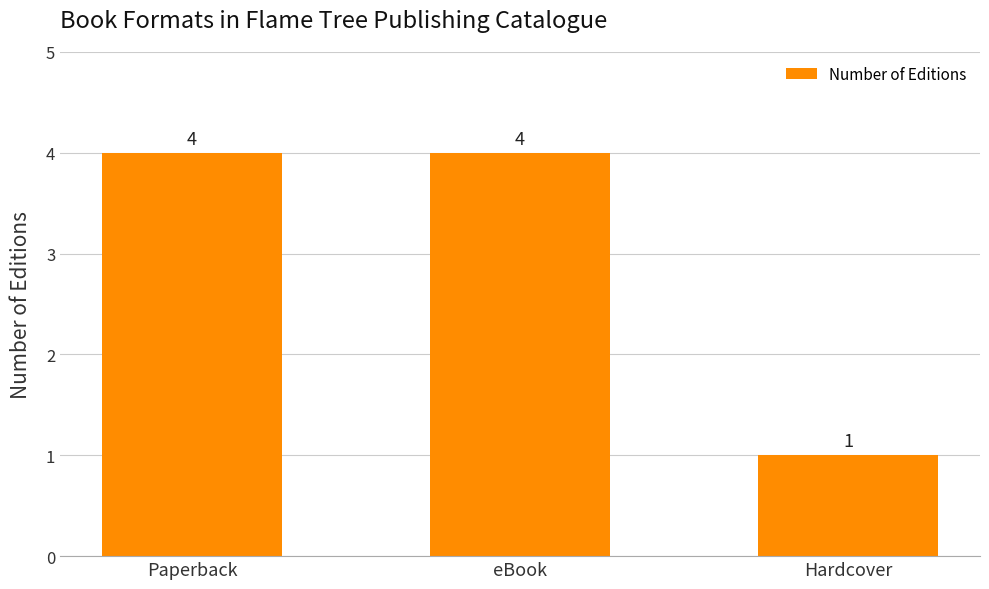

Approximately how many times larger is the value at Paperback compared to eBook?

1.0